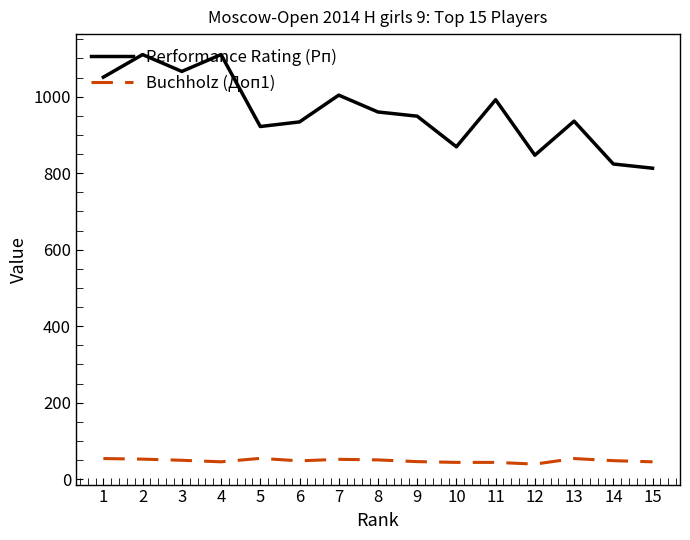

True or false: Buchholz (Доп1) and Performance Rating (Рп) intersect in this chart.

False